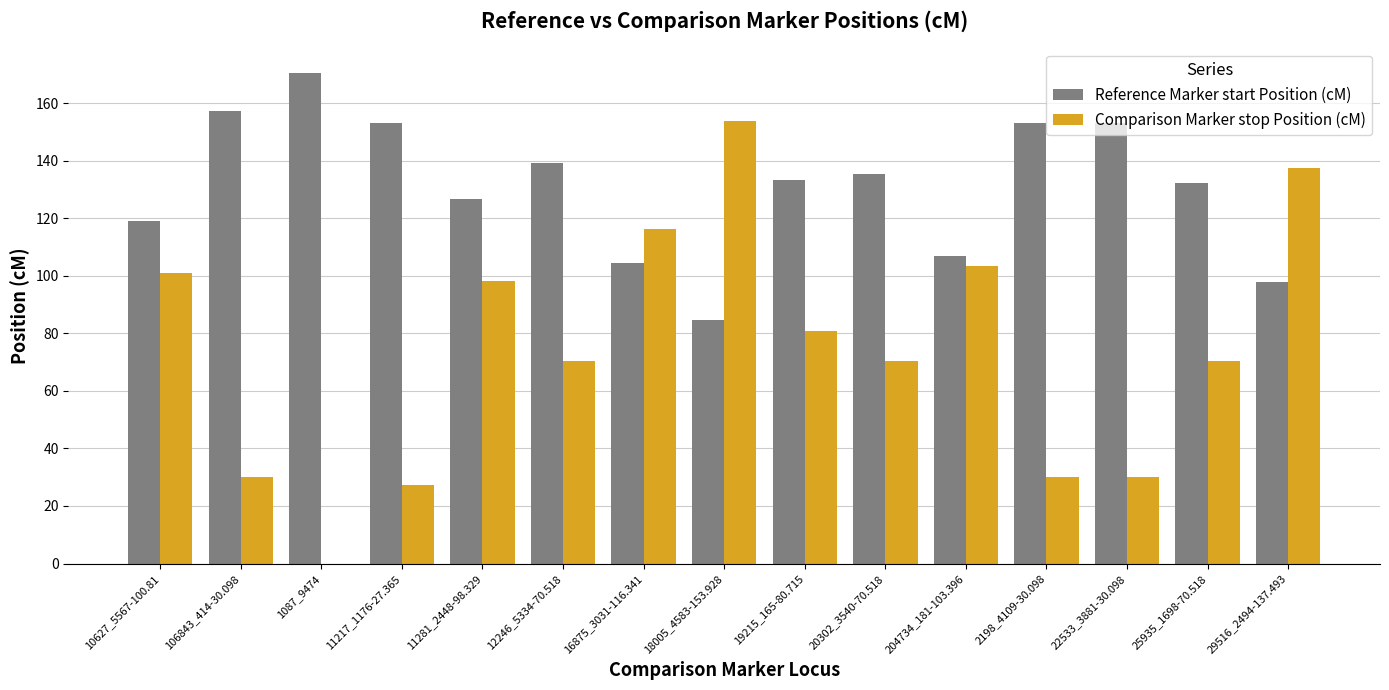

What are all the series names shown in the legend?

Reference Marker start Position (cM), Comparison Marker stop Position (cM)